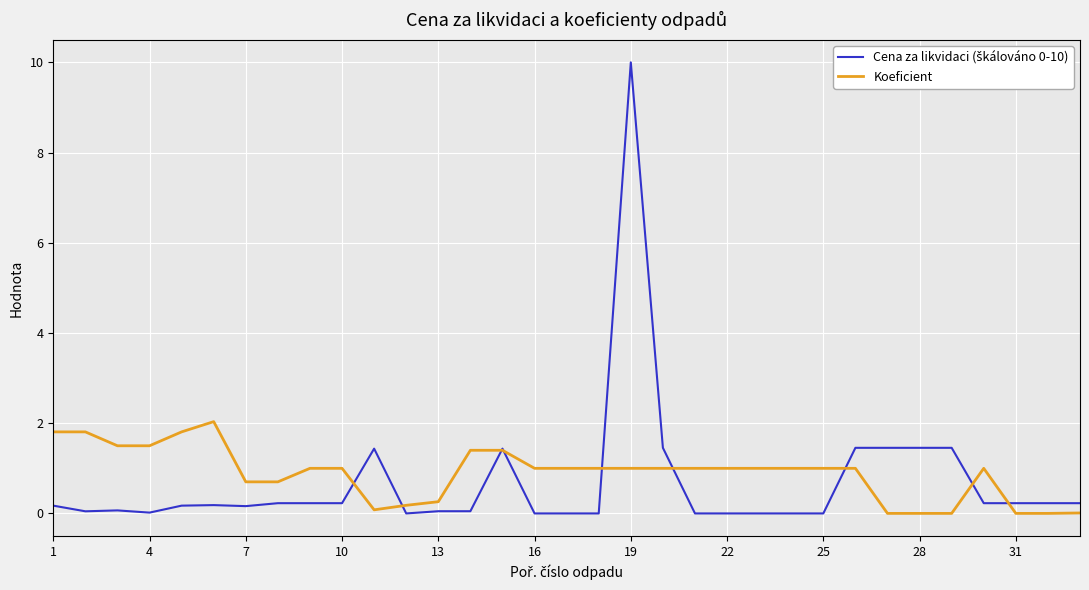

What is the sum of all Koeficient values?

29.2